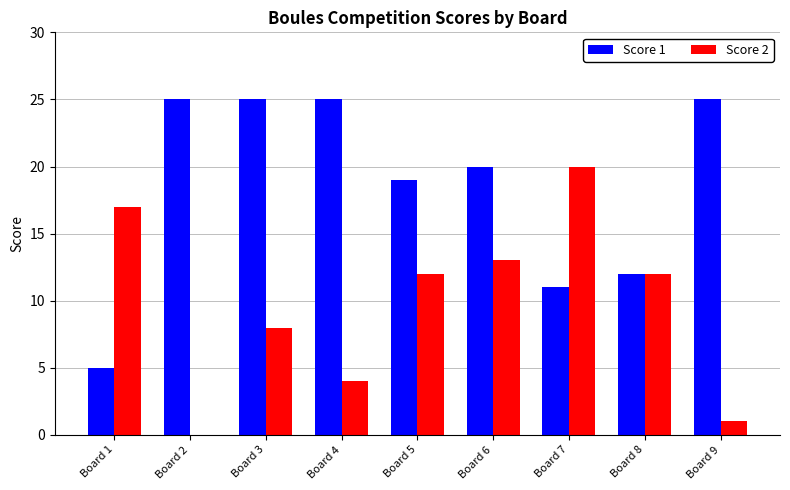

Count the number of categories in the chart.

9